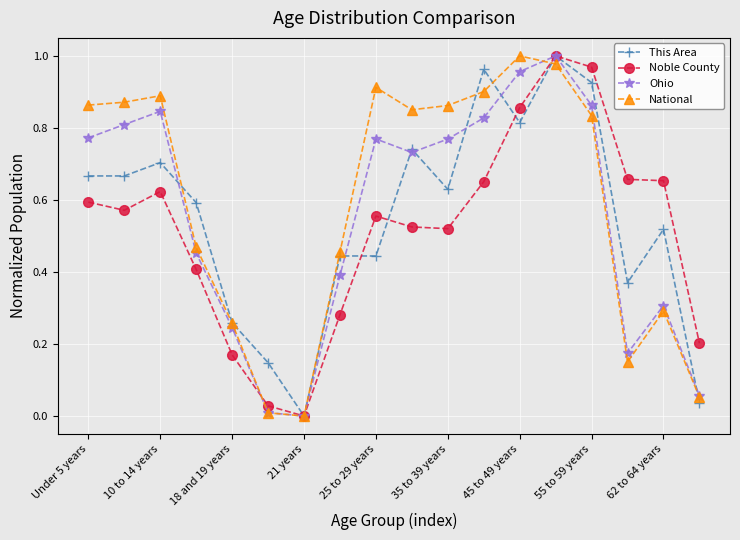

What is the sum of all This Area values?

9.9